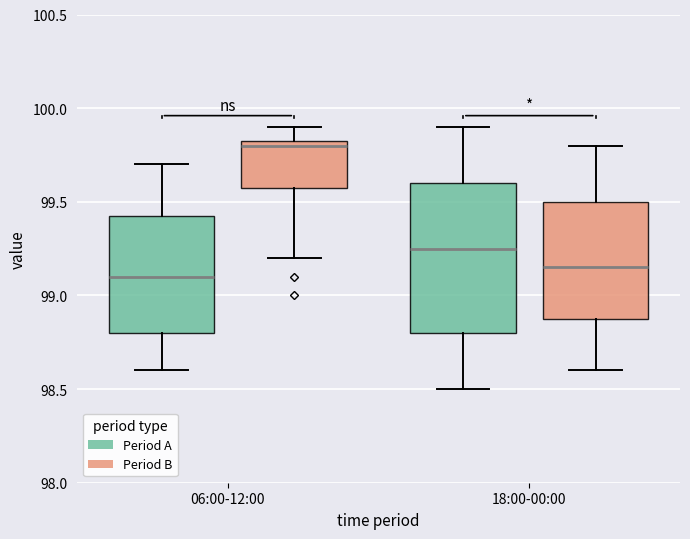

Comparing the boxes themselves (not the whiskers), which one is the tallest?

18:00-00:00 (Period A)